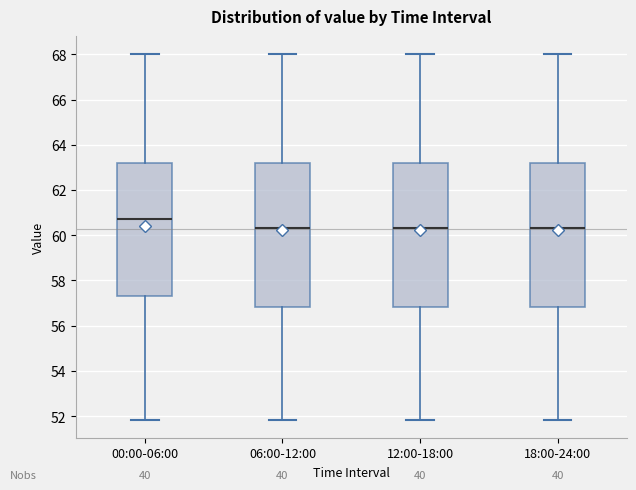

Reading left to right, read every box against the y-axis: the position of its median line, the range the box covers, and the ends of its whiskers. The values are not printed on the chart, so give them approximately, as read against the axis.

00:00-06:00: median 60.8, box 57.4 to 63.2, whiskers 51.8 to 68.0
06:00-12:00: median 60.4, box 56.8 to 63.2, whiskers 51.8 to 68.0
12:00-18:00: median 60.4, box 56.8 to 63.2, whiskers 51.8 to 68.0
18:00-24:00: median 60.4, box 56.8 to 63.2, whiskers 51.8 to 68.0